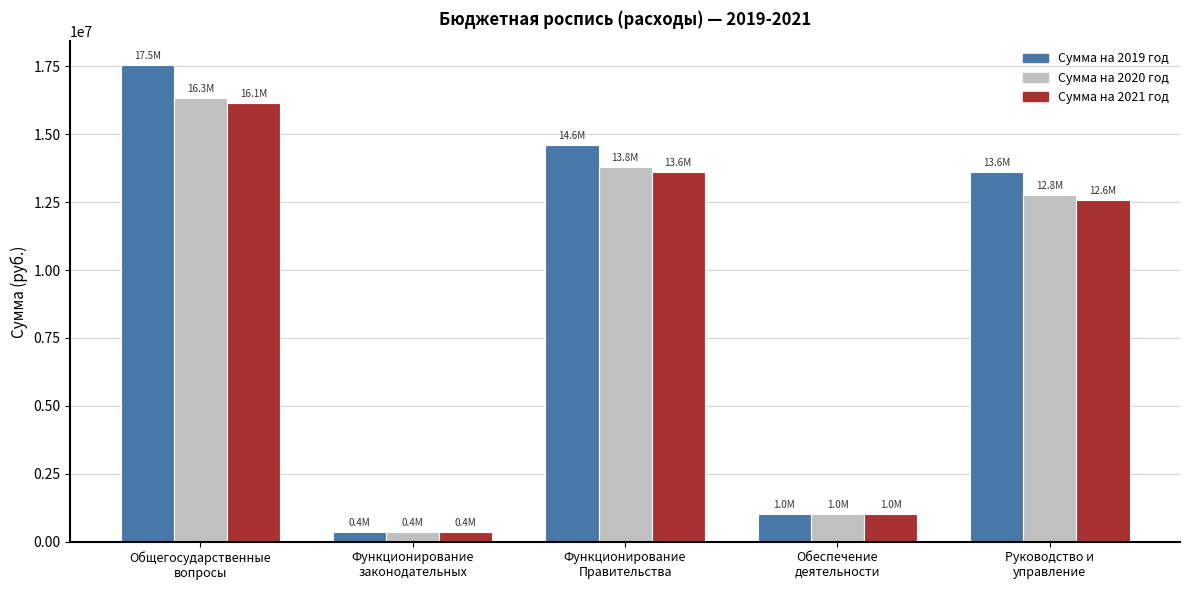

Does the chart contain any negative values?

No